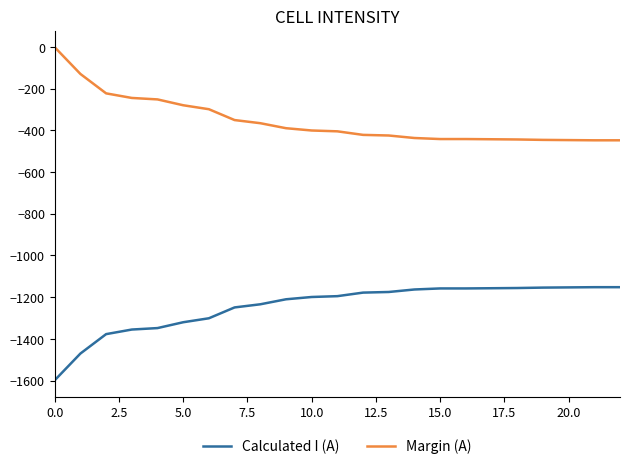

What are all the series names shown in the legend?

Calculated I (A), Margin (A)